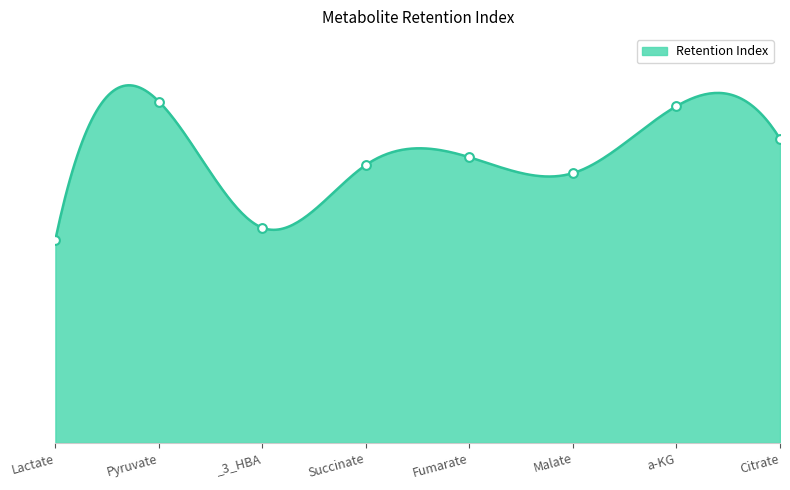

What is the change in value from Fumarate to Citrate?

+0.4